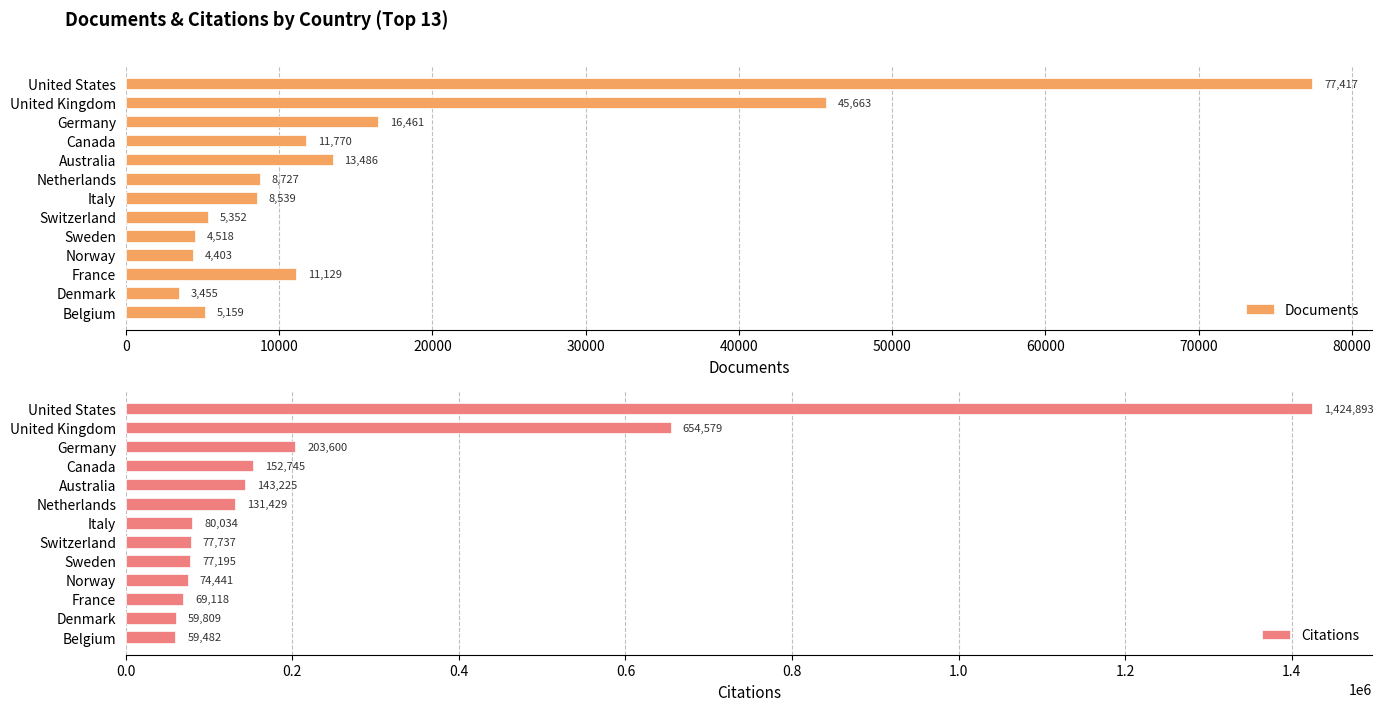

What is the minimum value for Documents?

3455